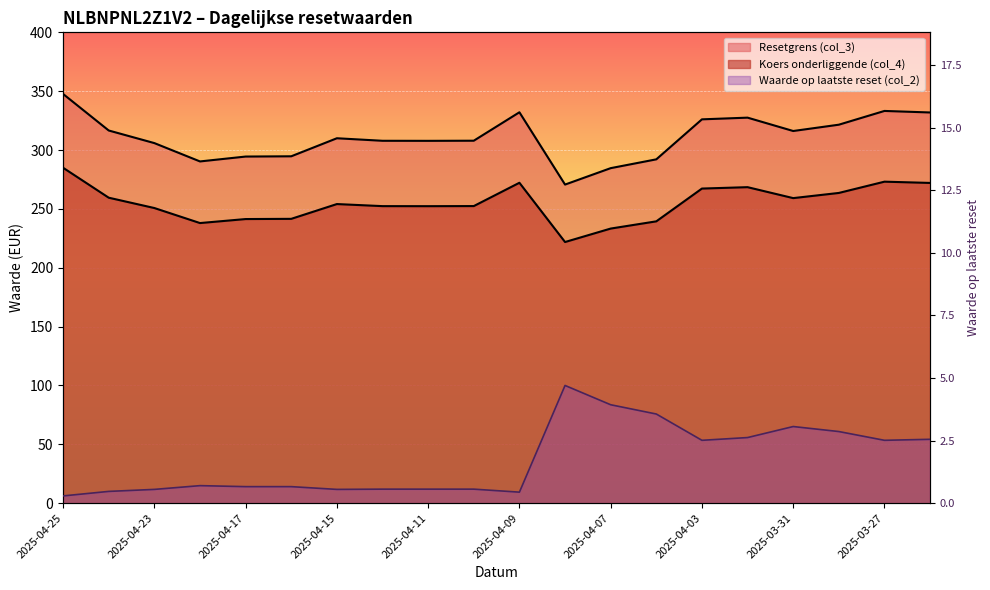

True or false: Koers onderliggende (col_4) has more than 2 interior local peaks.

True